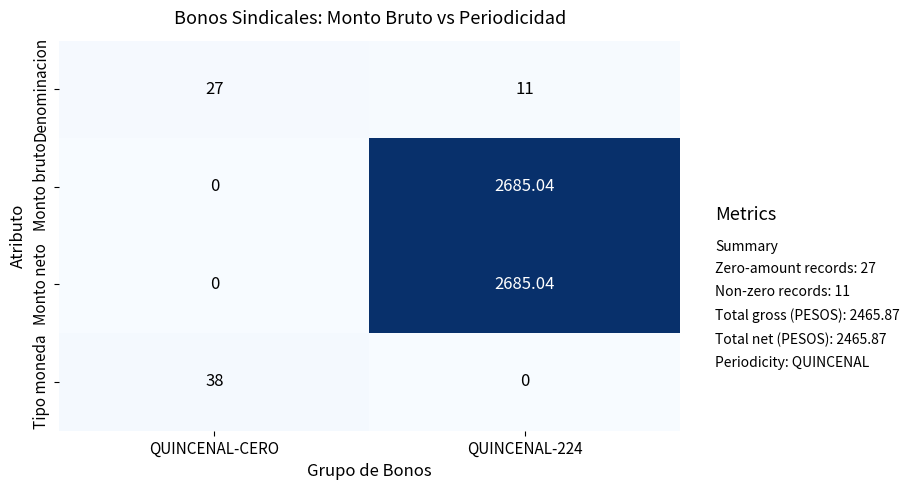

Is the value of Monto bruto at QUINCENAL-CERO greater than the value of Monto neto at QUINCENAL-224?

No